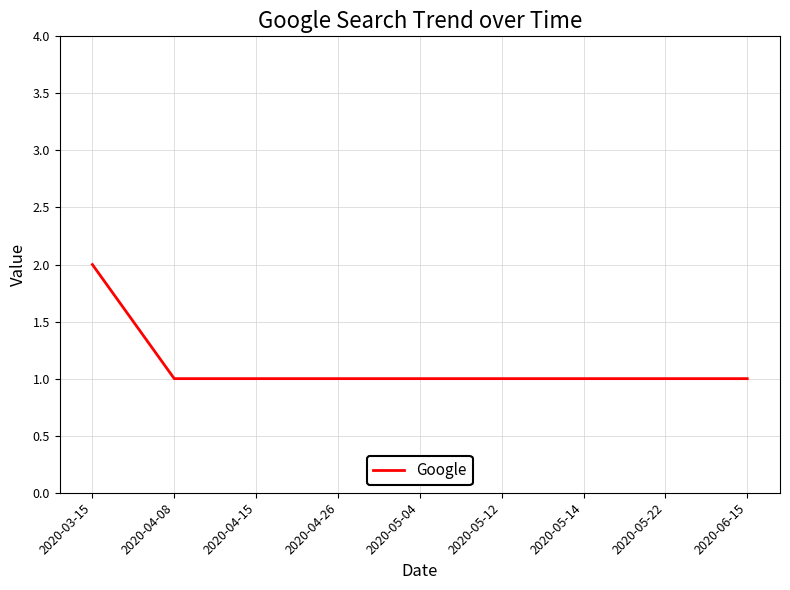

True or false: the data shows 0 at 2020-05-04.

False